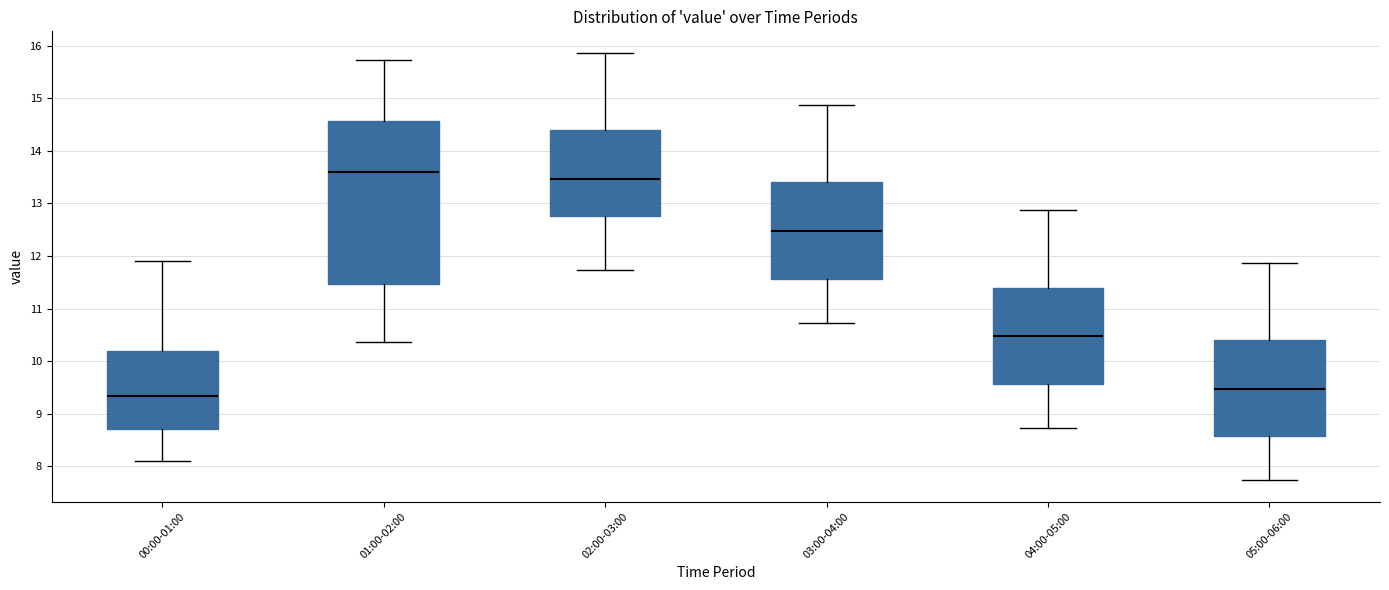

Where does the median line of the box for 04:00-05:00 sit on the y-axis? The values are not printed on the chart, so give them approximately, as read against the axis.

10.5